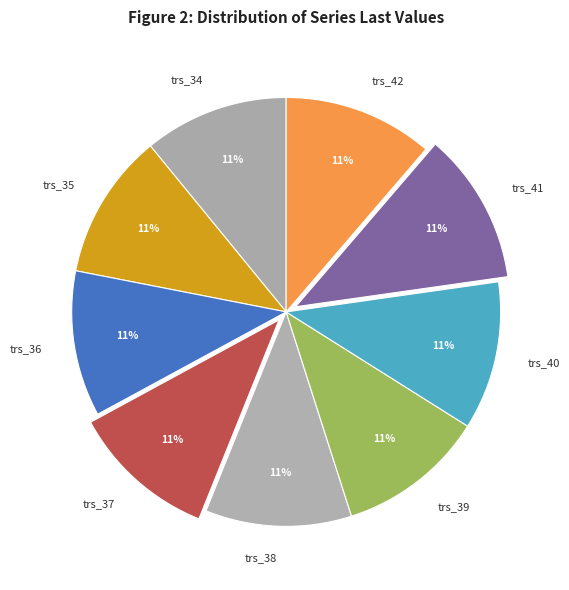

Combined, do trs_37 and trs_36 account for over 50%?

No